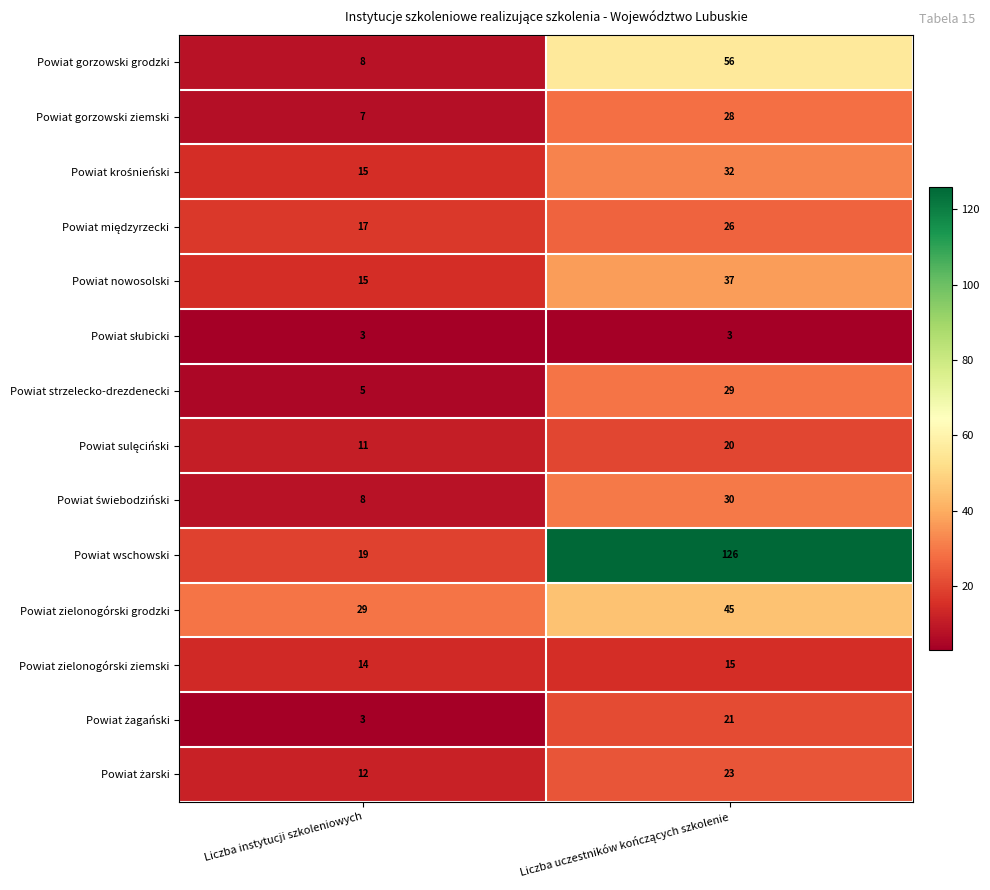

Which series has the widest spread of values?

Powiat wschowski